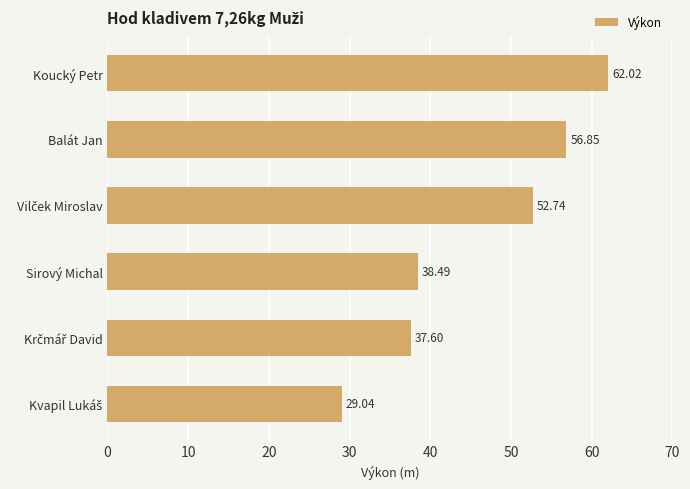

What is the minimum value shown in the chart?

29.0